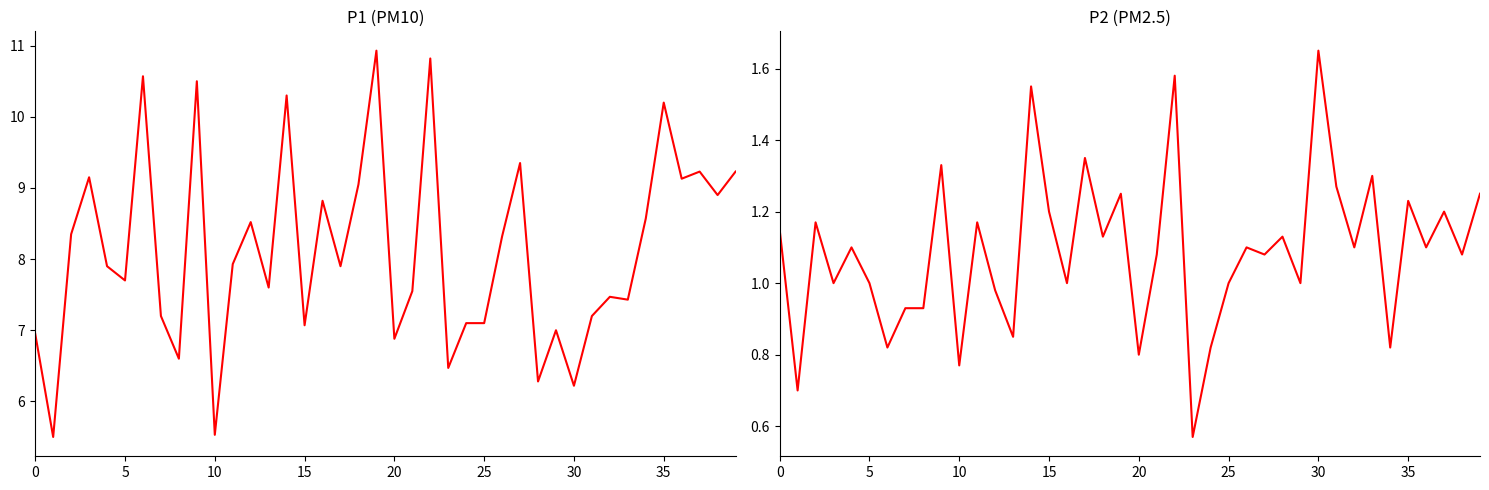

True or false: P2 and P1 cross at least once.

False